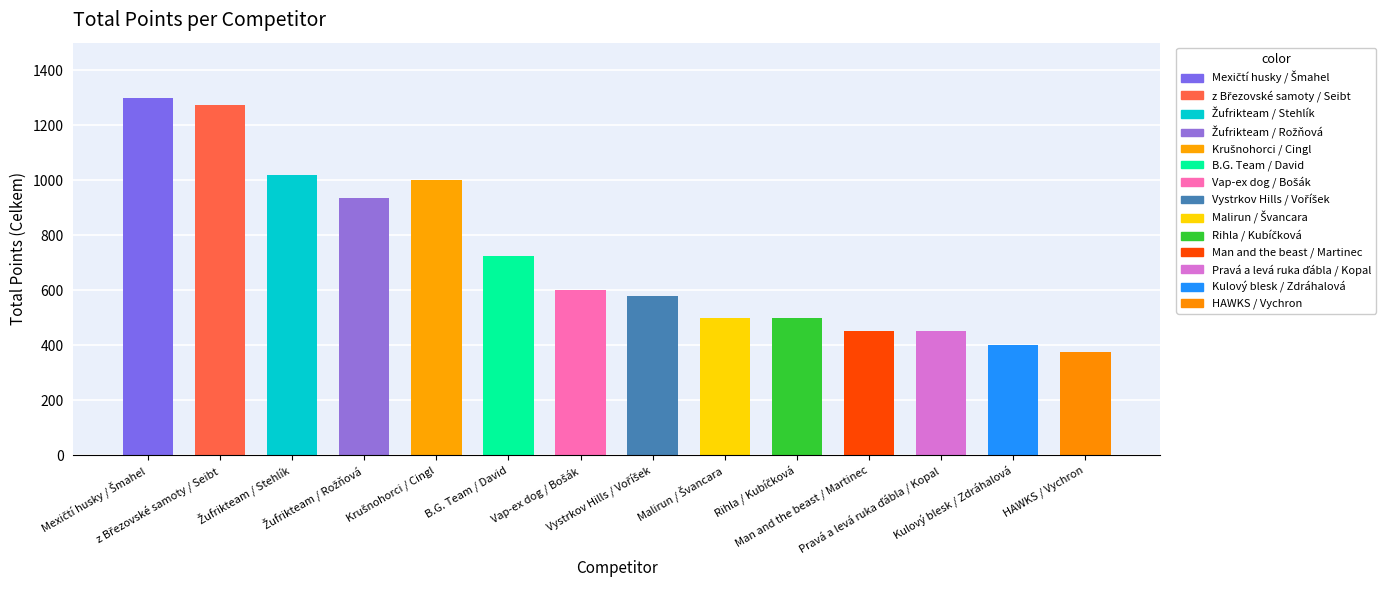

The chart shows a value of 935 at Žufrikteam / Rožňová. True or false?

True